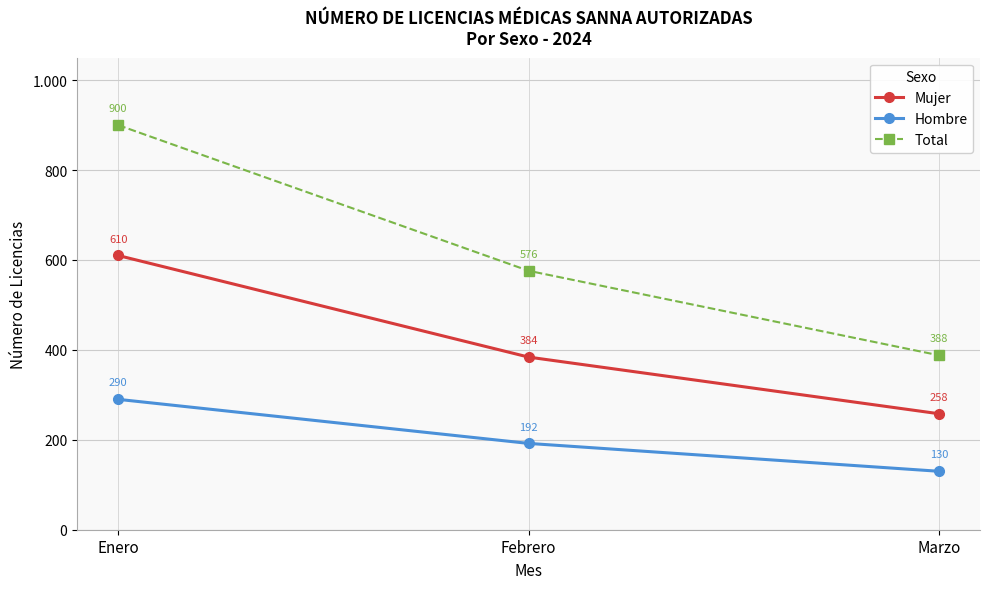

Reading left to right, transcribe all the data shown in this chart.

Mujer: 610	384	258
Hombre: 290	192	130
Total: 900	576	388